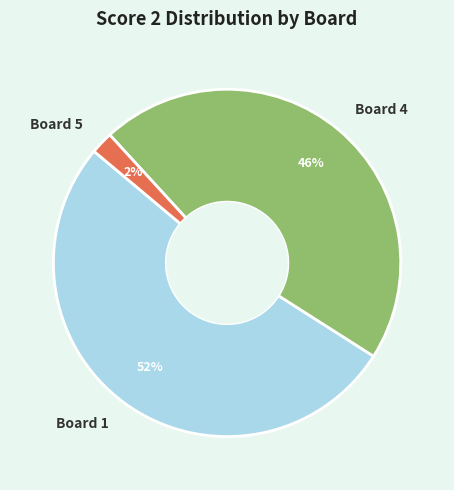

To the nearest percent, what portion does Board 1 represent?

52%